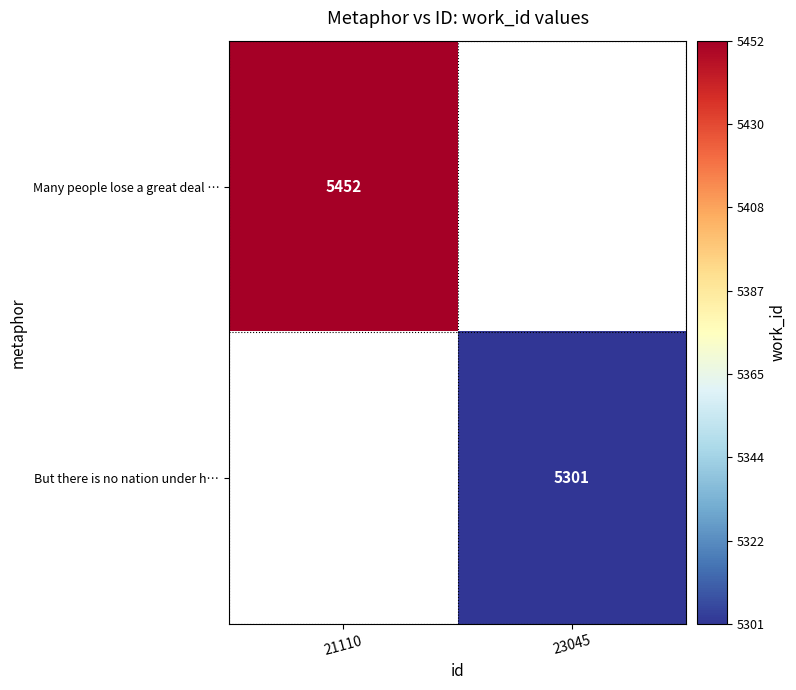

True or false: Many people lose a great deal … has a value of 3668 at 21110.

False